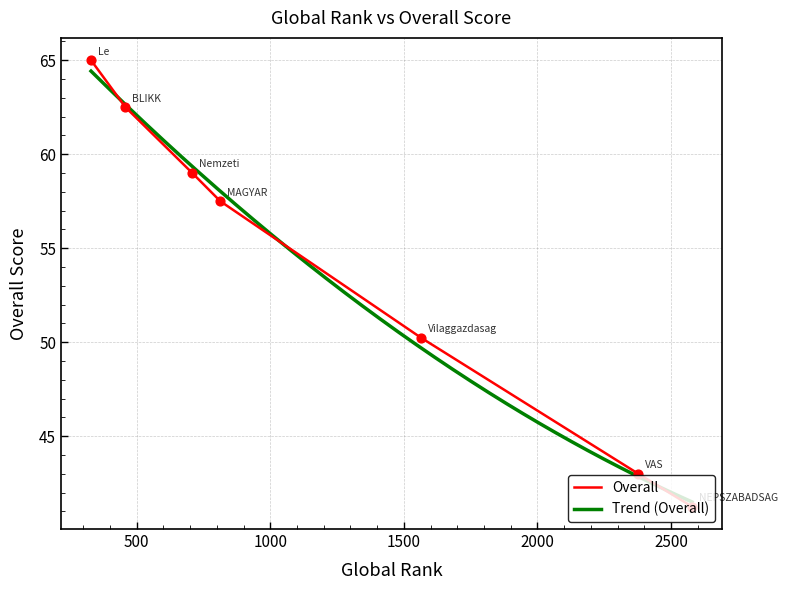

Between 329 and 813, which is larger?

329